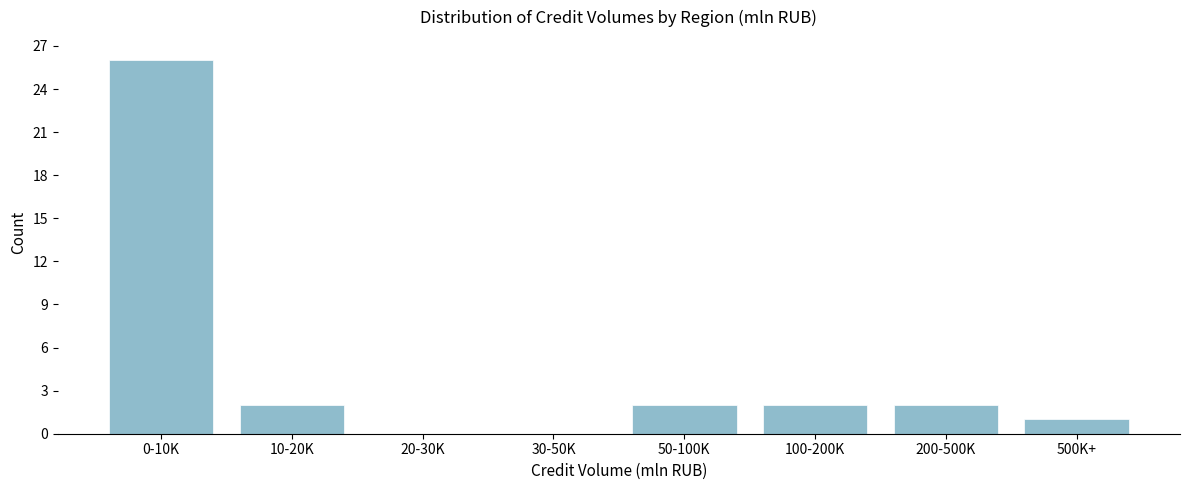

Reading left to right, what are all the values shown in this chart?

0-10K=26	10-20K=2	20-30K=0	30-50K=0	50-100K=2	100-200K=2	200-500K=2	500K+=1